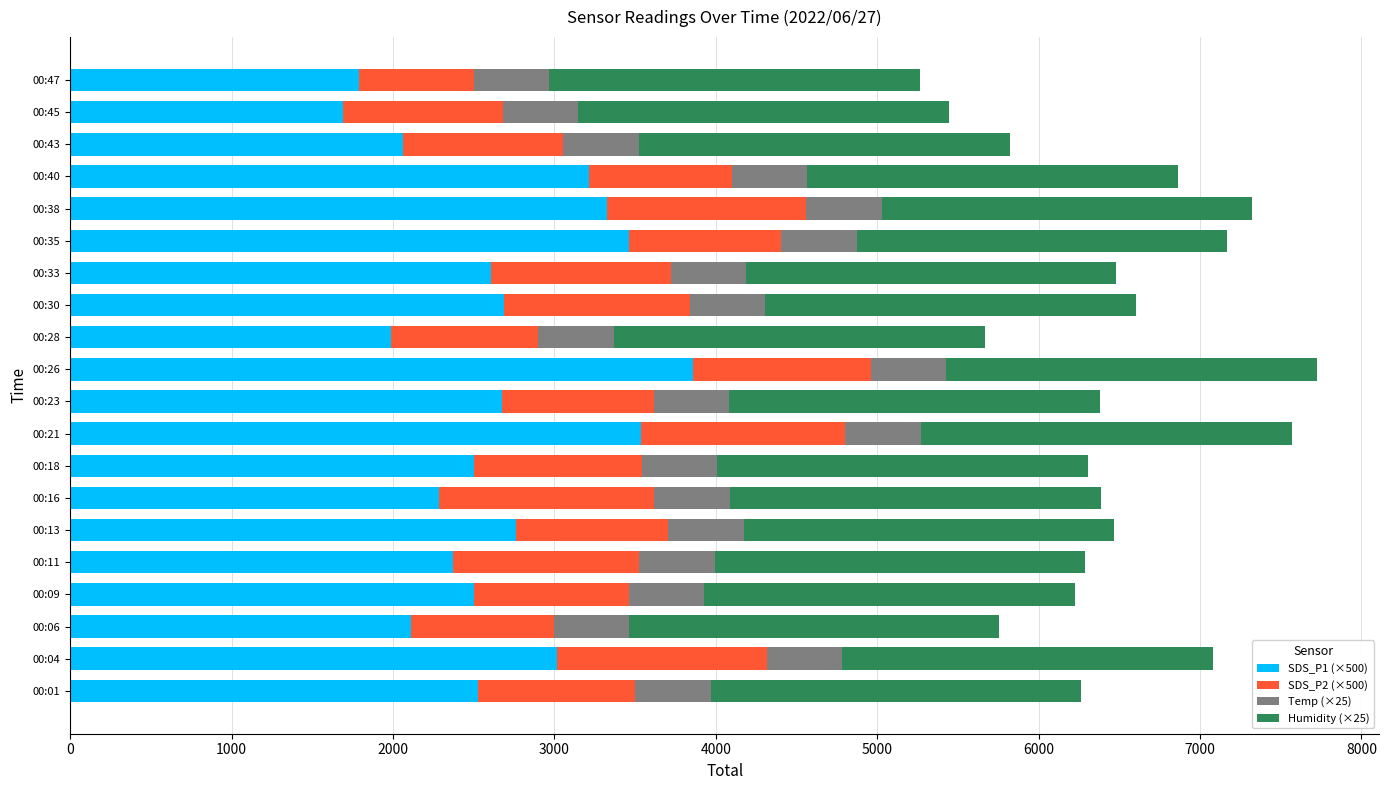

What are all the series names shown in the legend?

SDS_P1 (×500), SDS_P2 (×500), Temp (×25), Humidity (×25)